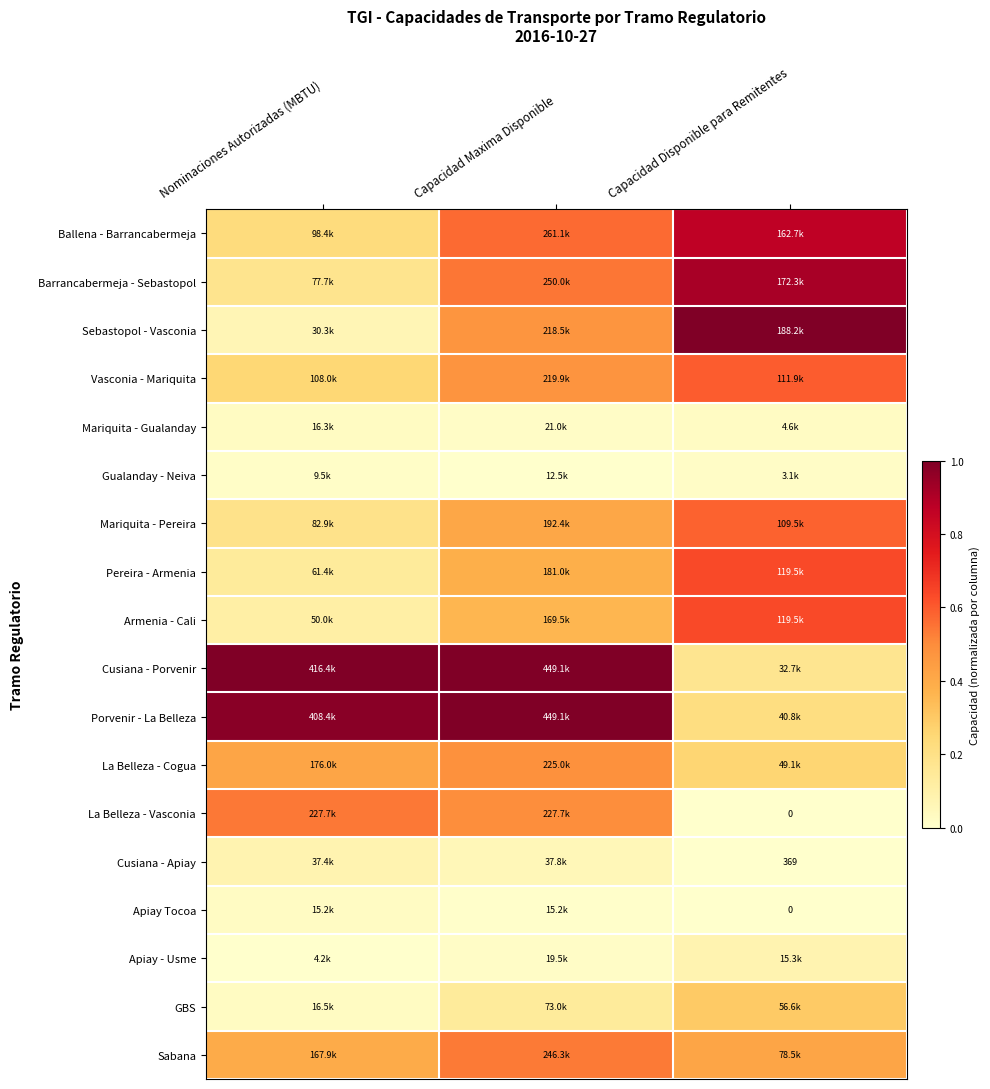

At Capacidad Disponible para Remitentes, list the series in order from smallest to largest.

La Belleza - Vasconia, Apiay Tocoa, Cusiana - Apiay, Gualanday - Neiva, Mariquita - Gualanday, Apiay - Usme, Cusiana - Porvenir, Porvenir - La Belleza, La Belleza - Cogua, GBS, Sabana, Mariquita - Pereira, Vasconia - Mariquita, Armenia - Cali, Pereira - Armenia, Ballena - Barrancabermeja, Barrancabermeja - Sebastopol, Sebastopol - Vasconia